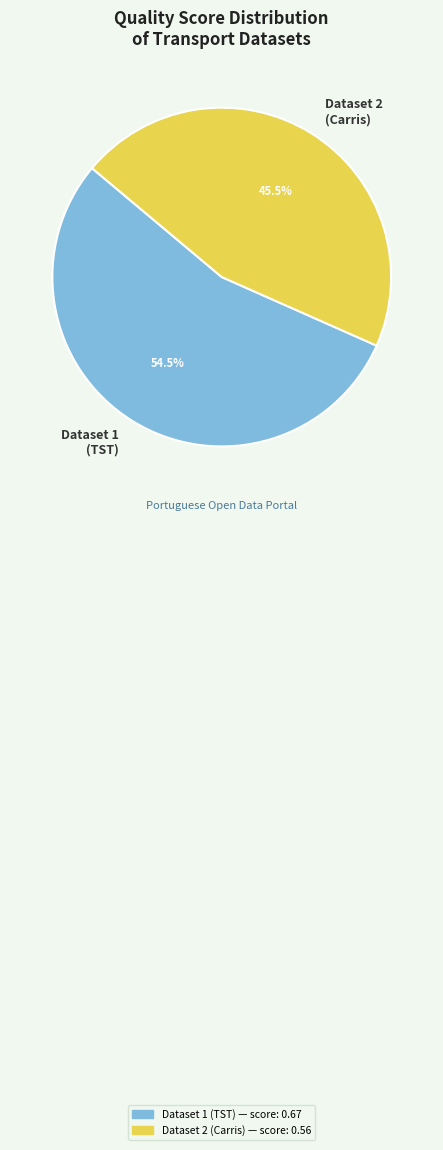

Which slice represents more than half of the pie?

Dataset 1 (TST)